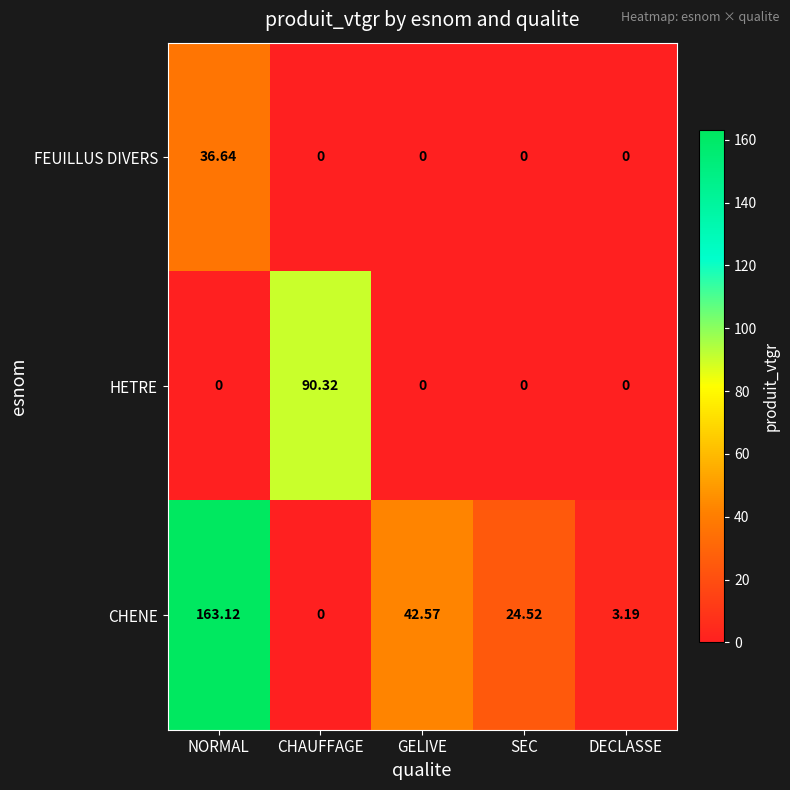

Which series changed the most between GELIVE and SEC?

CHENE